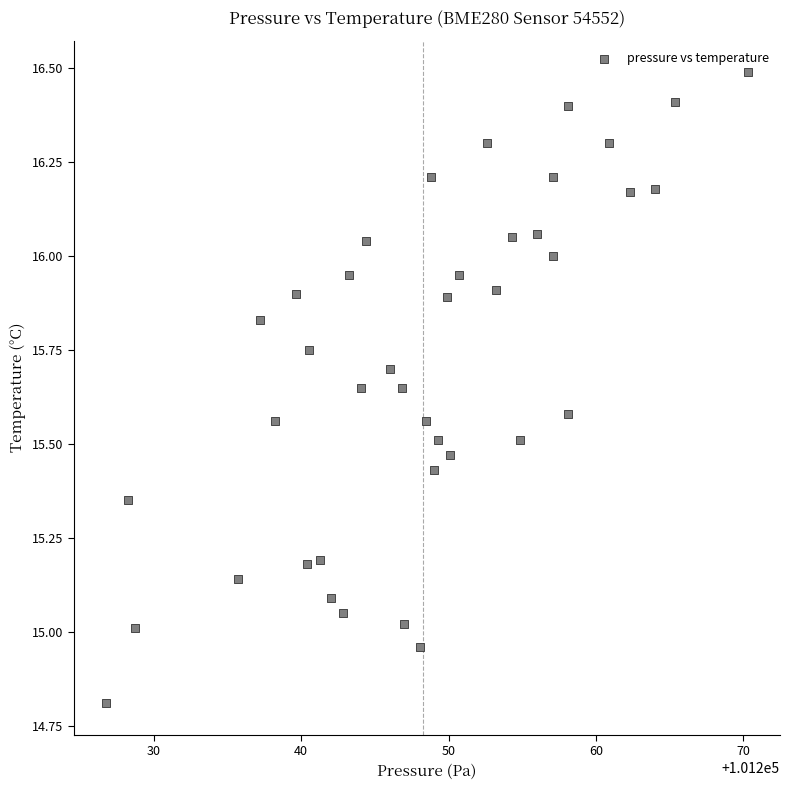

What is the range of Y values (max minus min)?

1.7